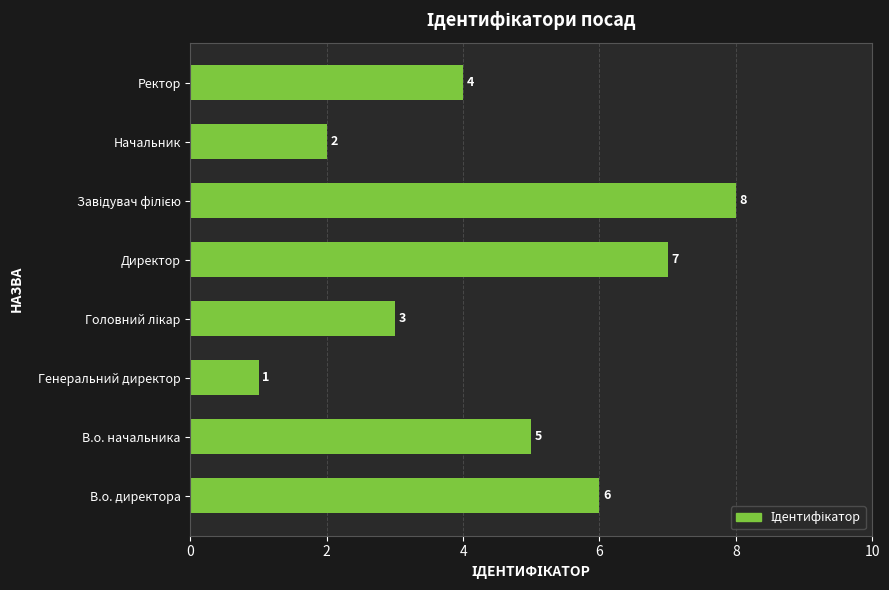

Reading bottom to top, what are all the values shown in this chart?

6	5	1	3	7	8	2	4